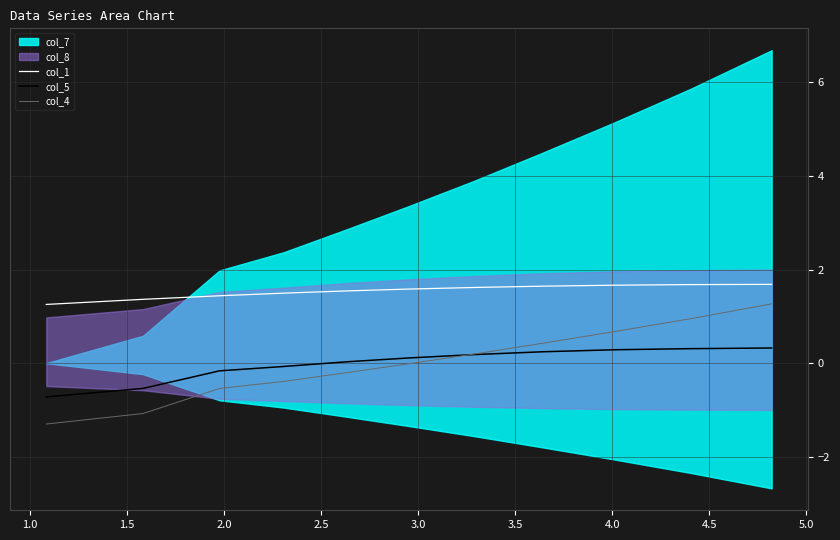

What is the highest value of the col_4 series?

1.3